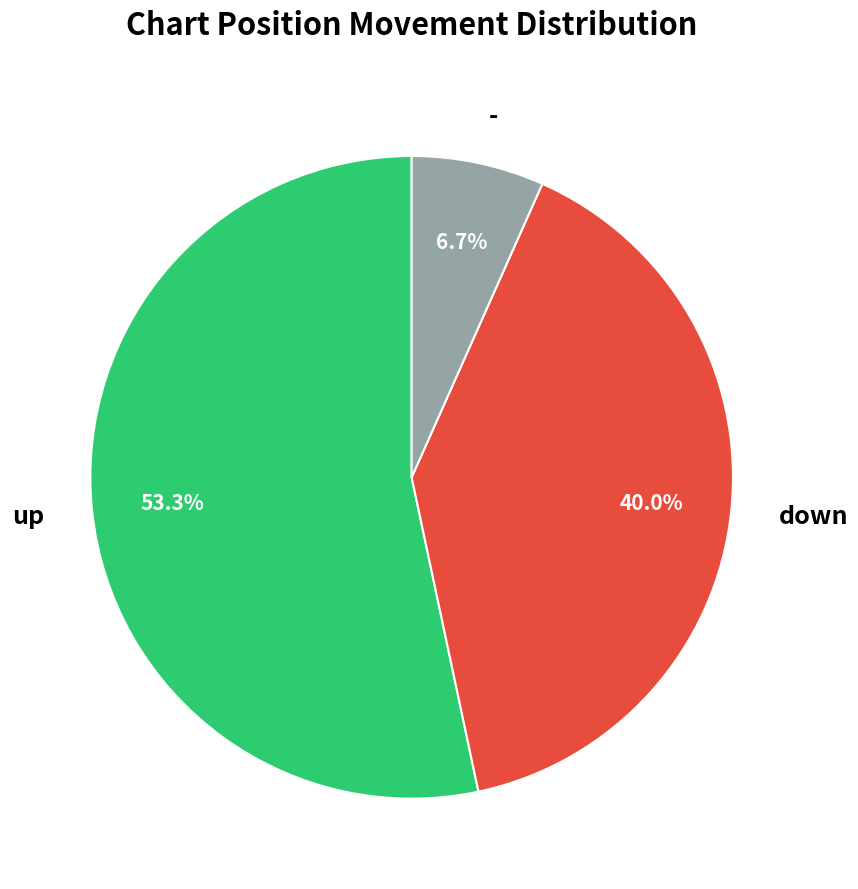

True or false: up accounts for 43% of the total.

False